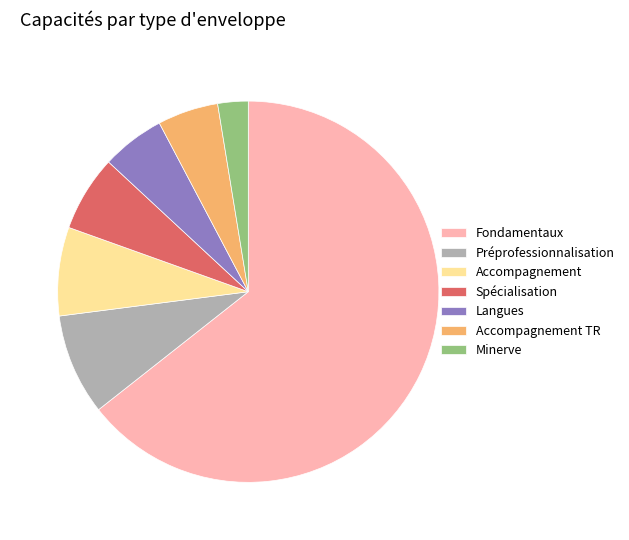

Is it true that Accompagnement is 22% of the pie?

False